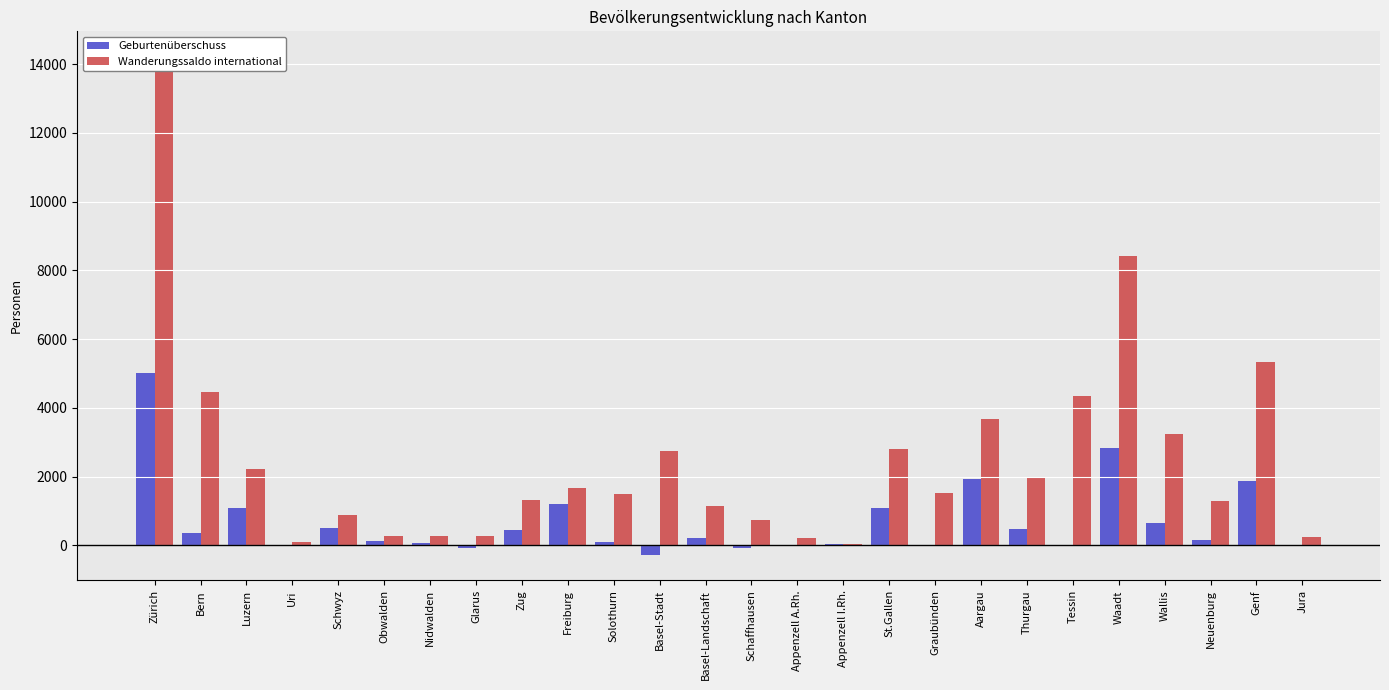

Rank the series by their average value, from highest to lowest.

Wanderungssaldo international, Geburtenüberschuss